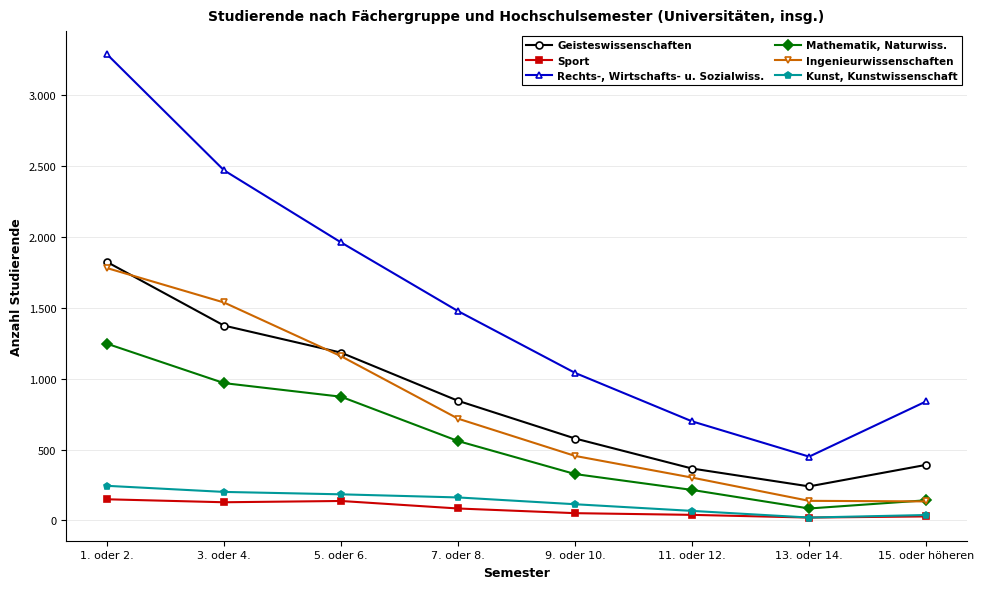

Where does the Ingenieurwissenschaften series first go above 718?

1. oder 2.